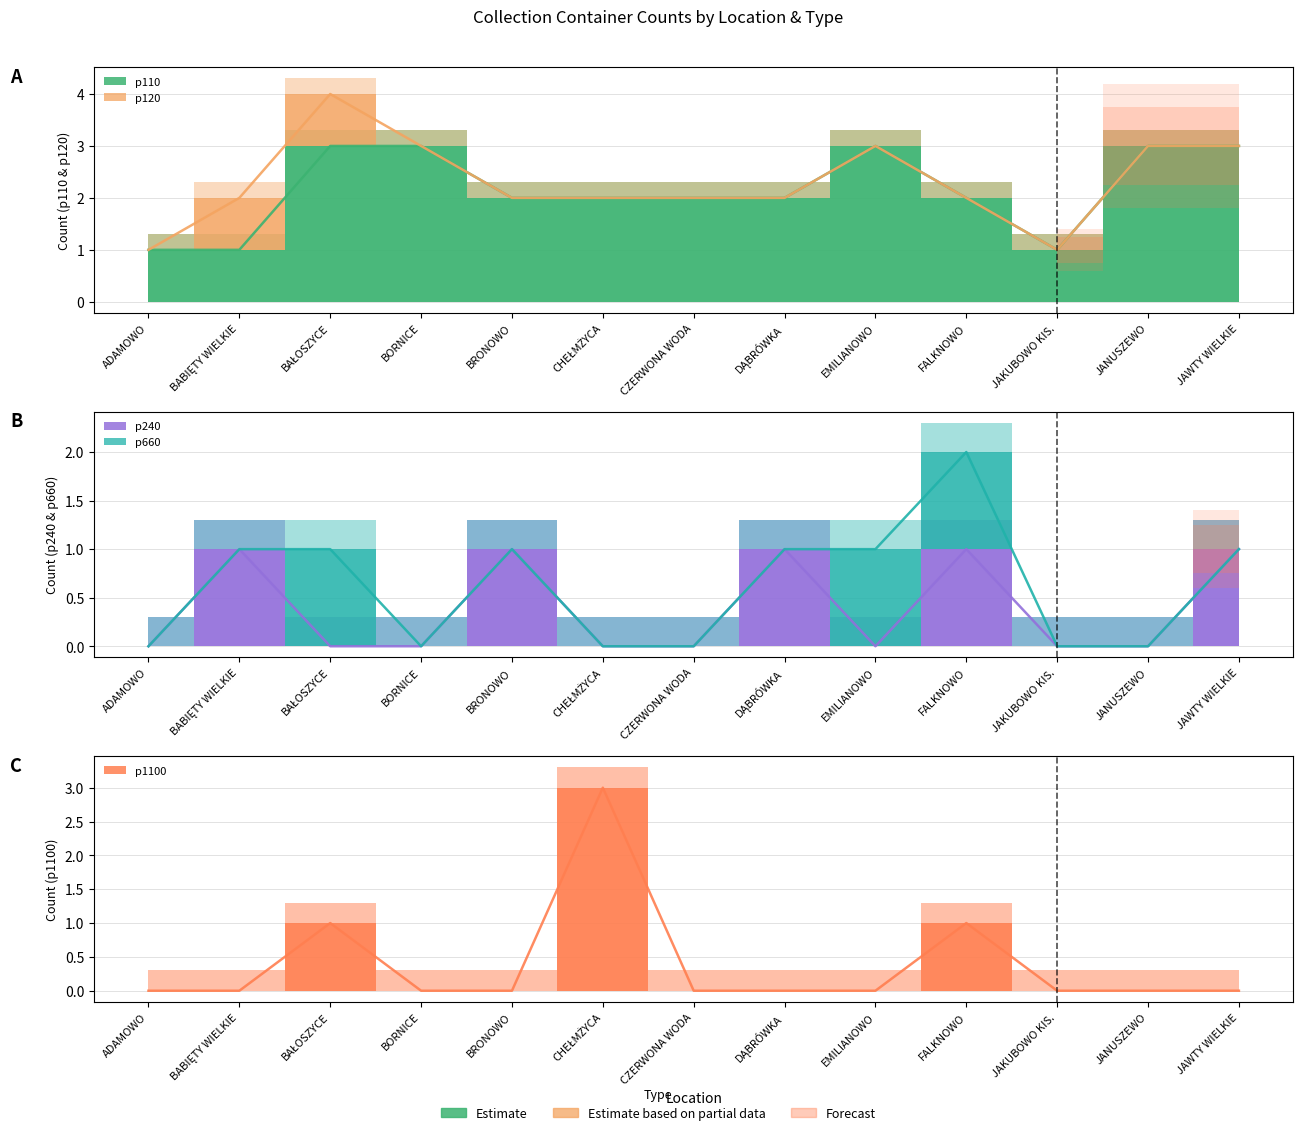

How many categories are shown in the chart?

13